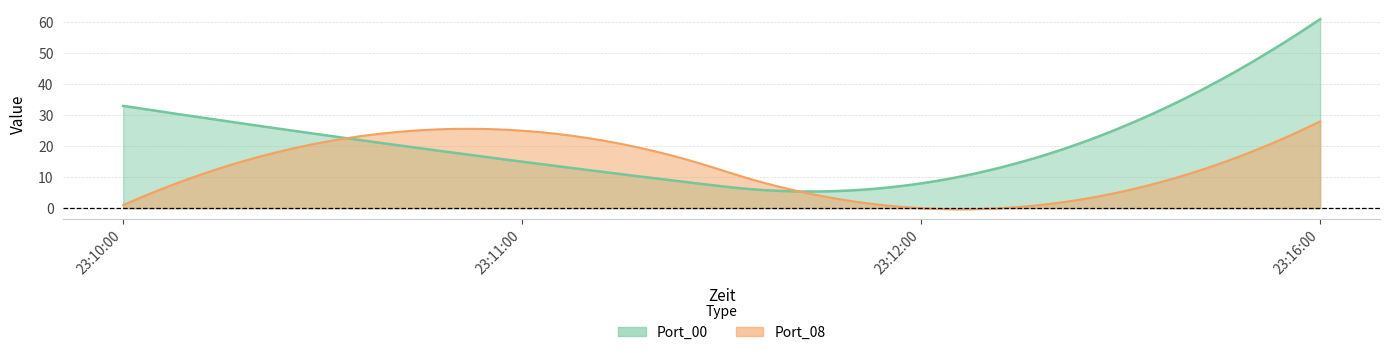

Which series has the largest range (max minus min)?

Port_00